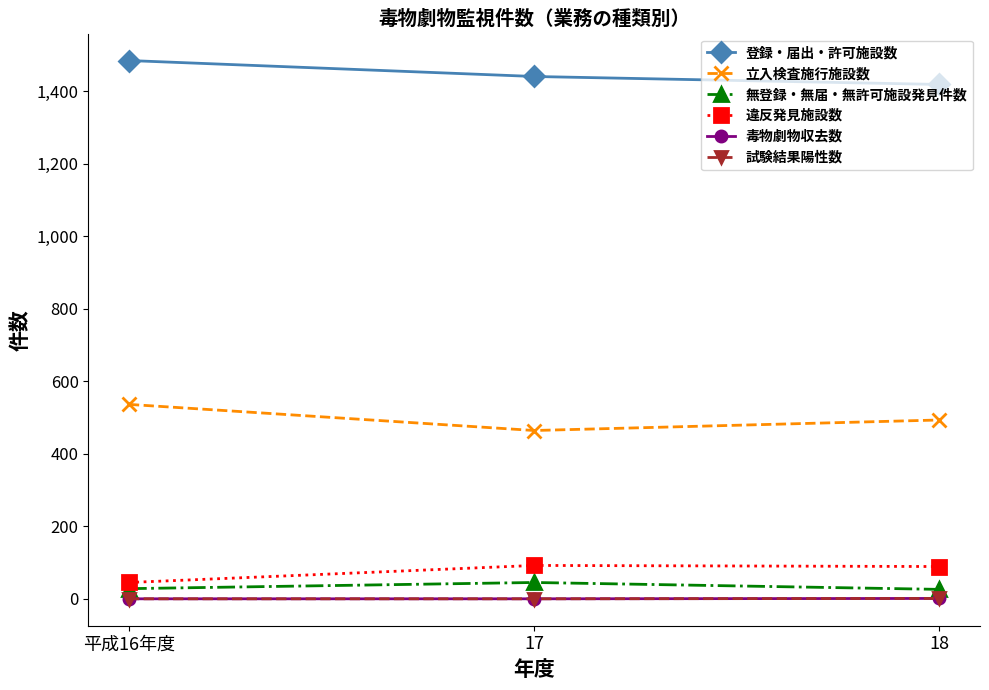

What position from the right is 17?

2